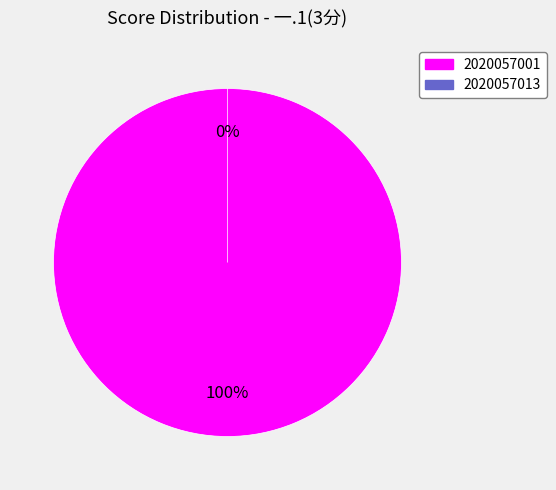

Does 2020057001 account for over 50% of the chart?

Yes